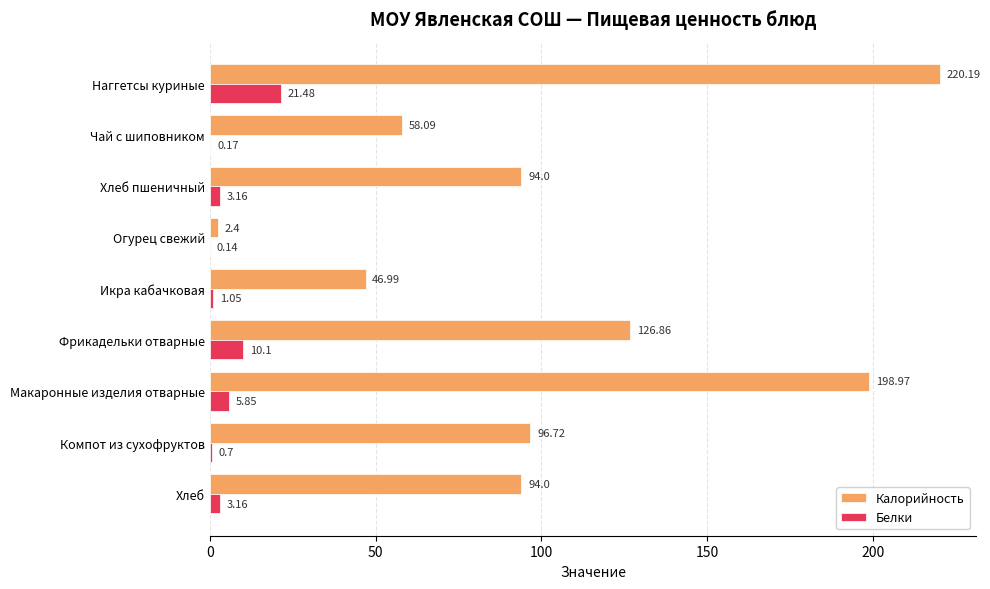

What is the sum of all Белки values?

45.8